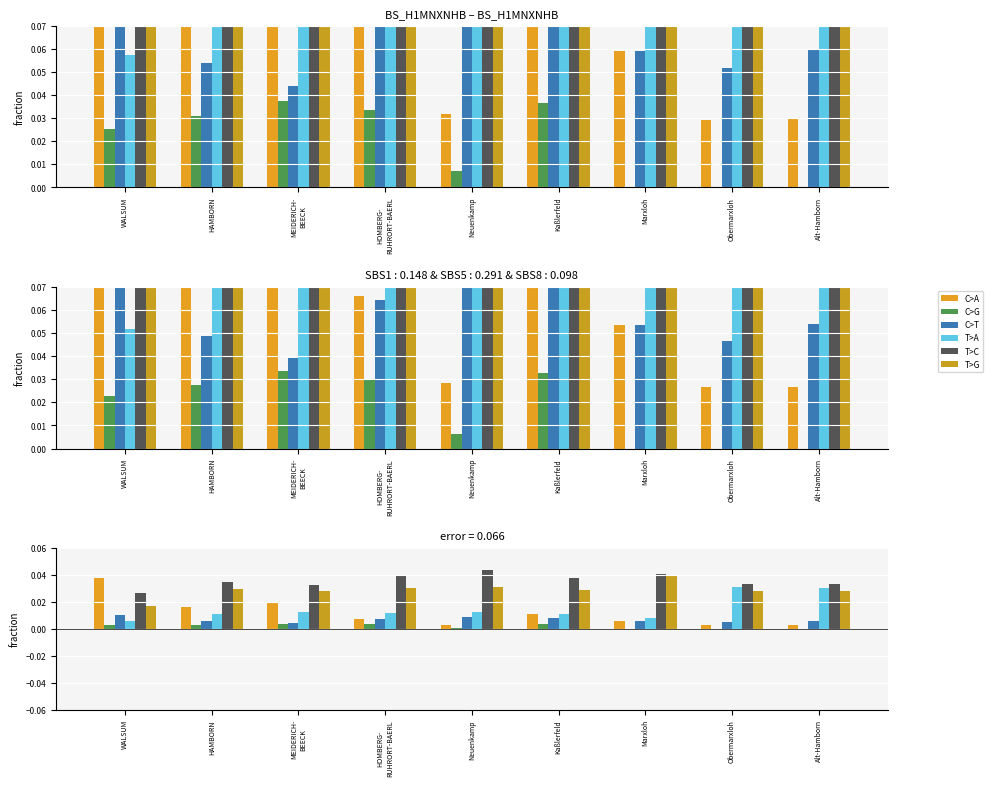

At how many categories does at least one series exceed 0?

9